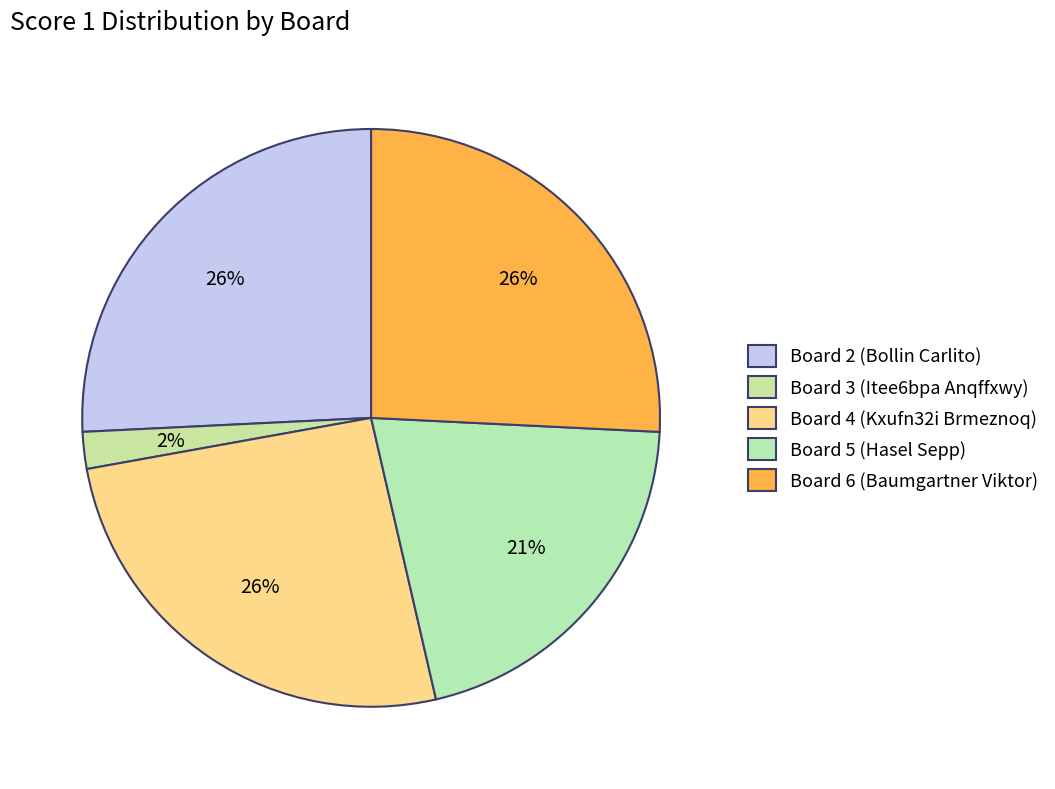

How much of the chart is everything except Board 3 (Itee6bpa Anqffxwy)?

97.9%